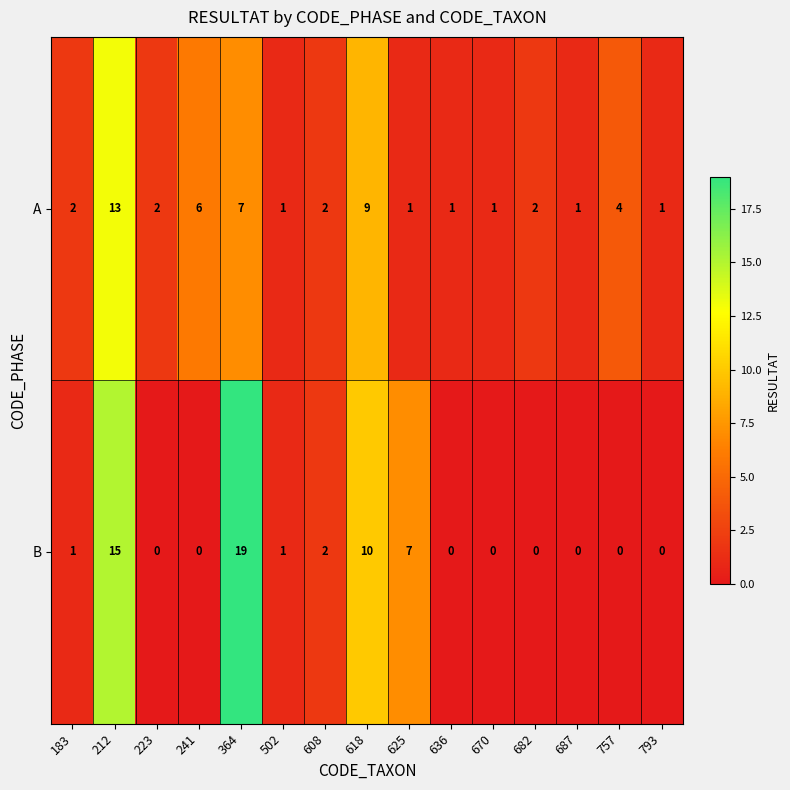

True or false: B has a value of 1 at 502.

True